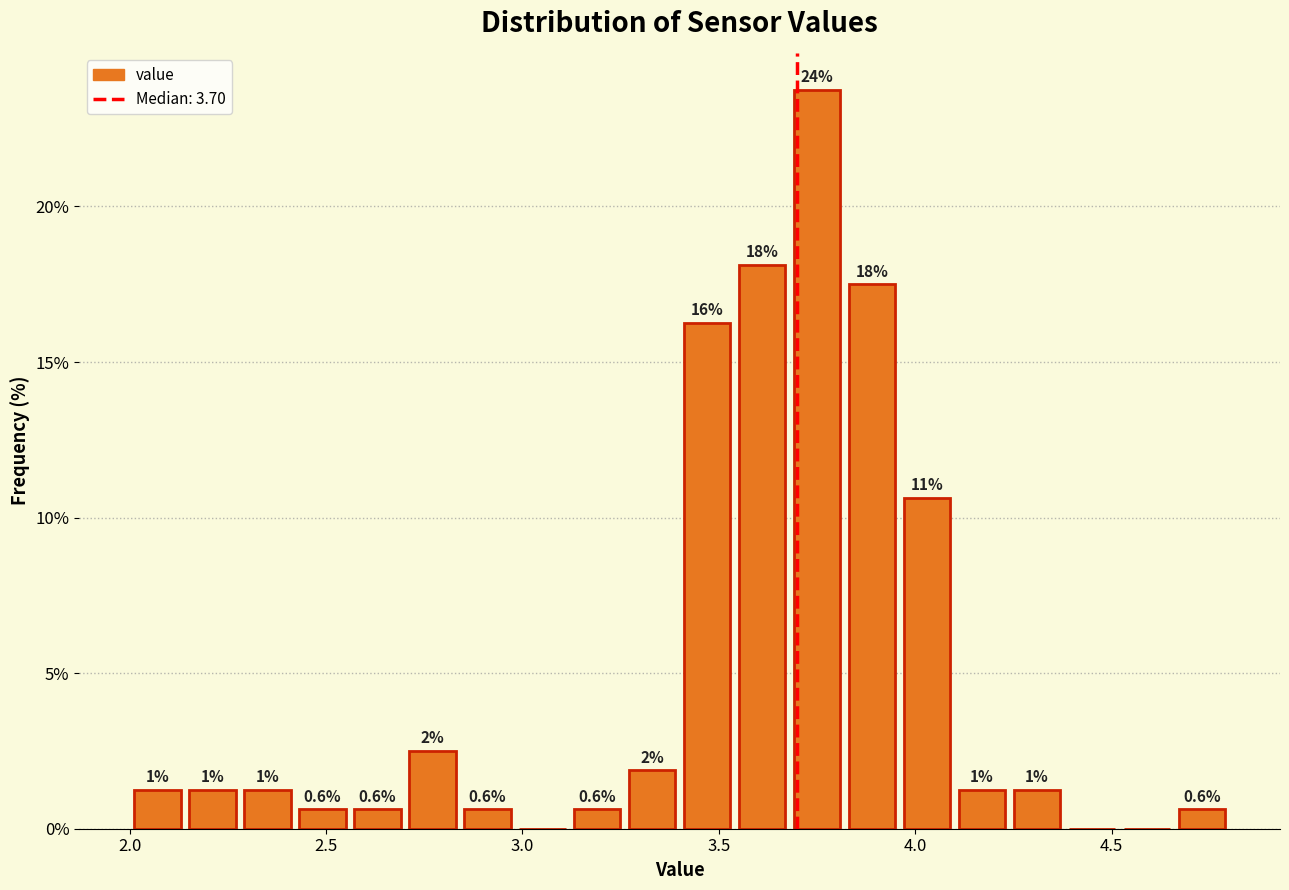

Read against the x-axis, roughly where is the centre of the tallest bar?

3.75